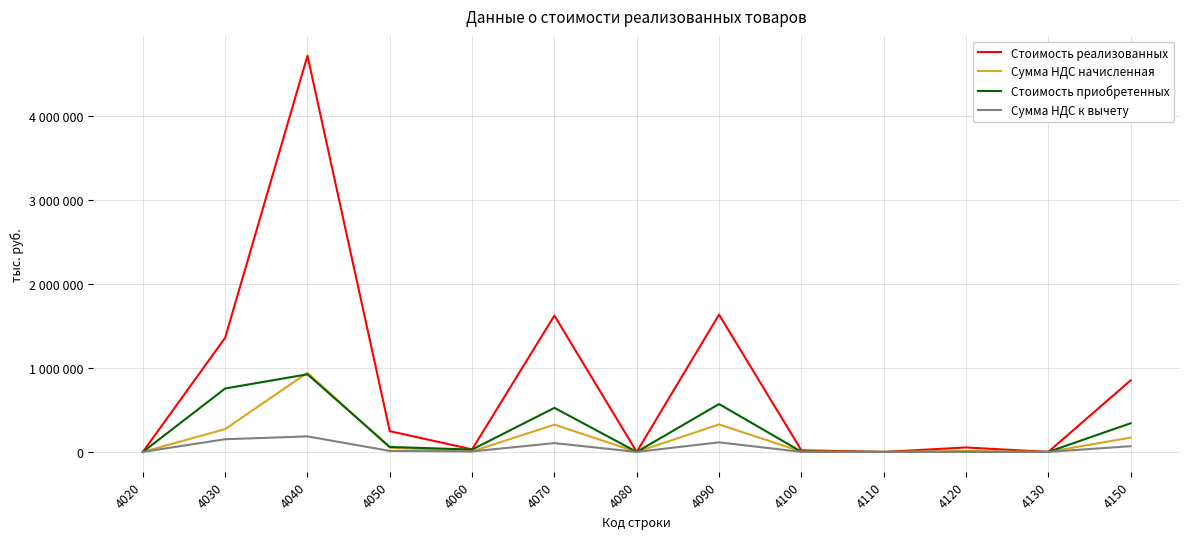

What are all the series names shown in the legend?

Стоимость реализованных, Сумма НДС начисленная, Стоимость приобретенных, Сумма НДС к вычету